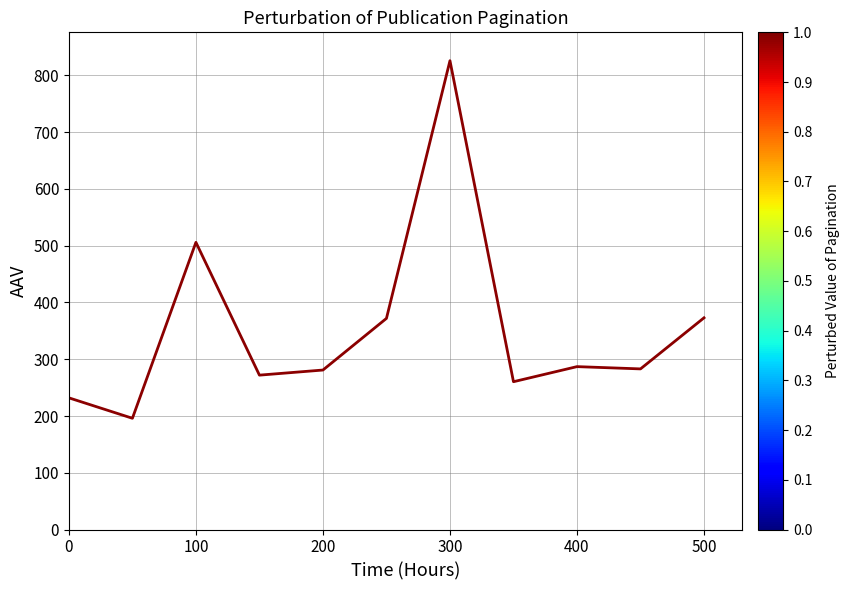

What is the greatest value displayed?

826.0